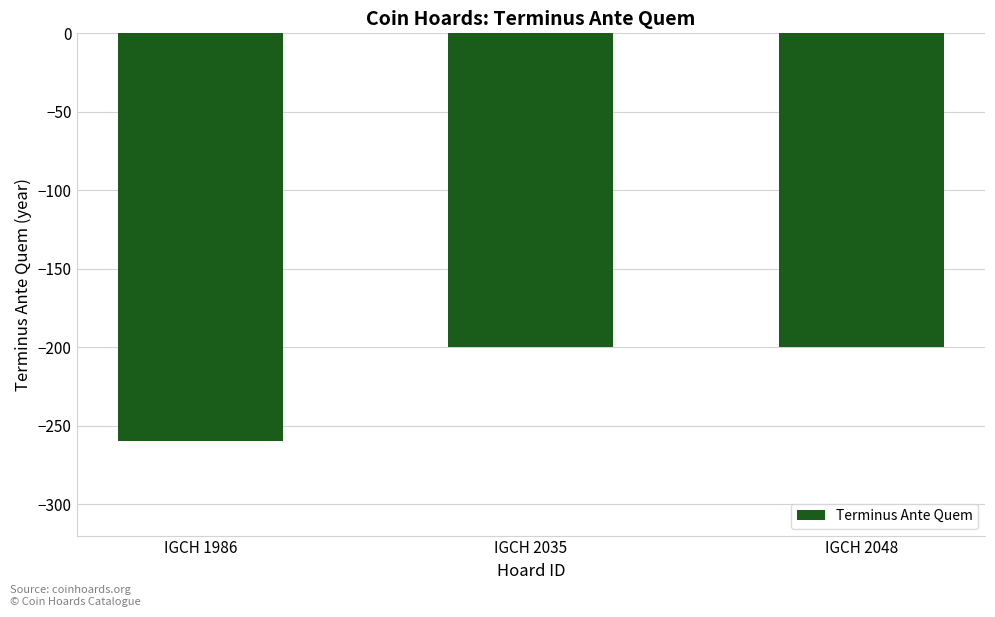

Reading right to left, what are all the values shown in this chart?

-200	-200	-260